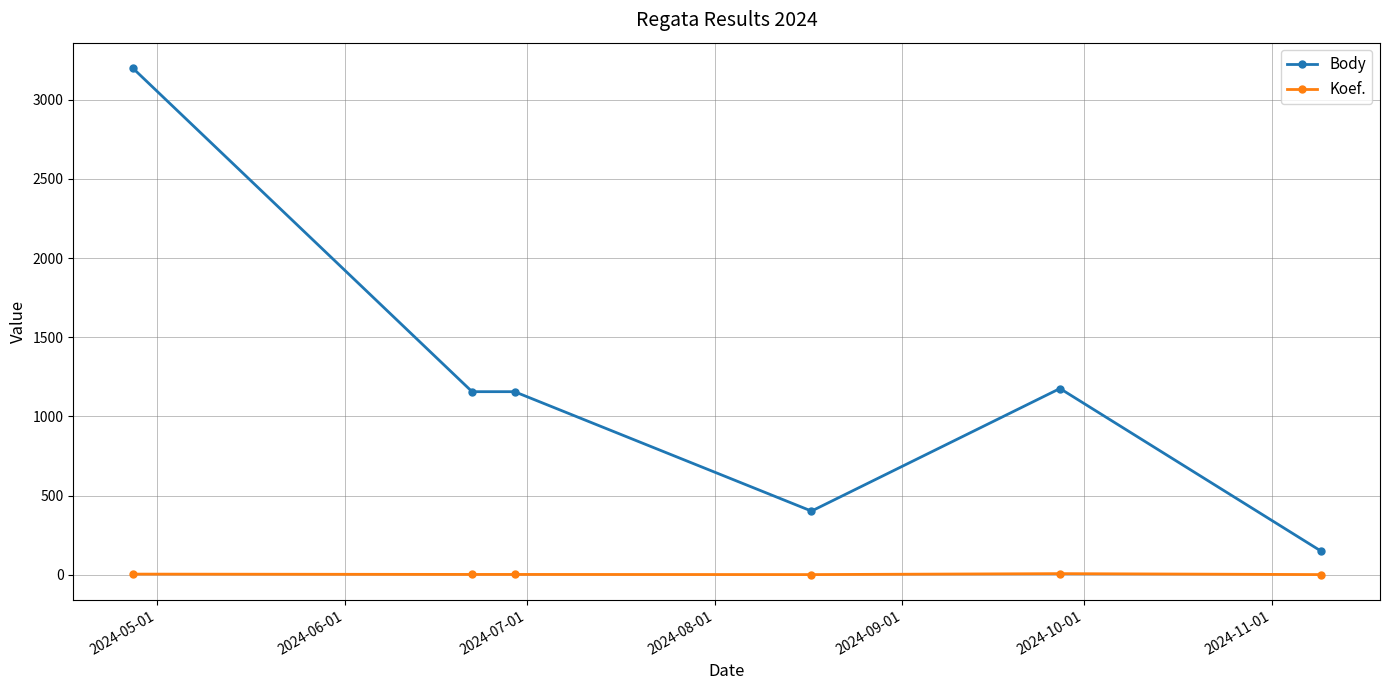

Which series has the largest total across all categories?

Body